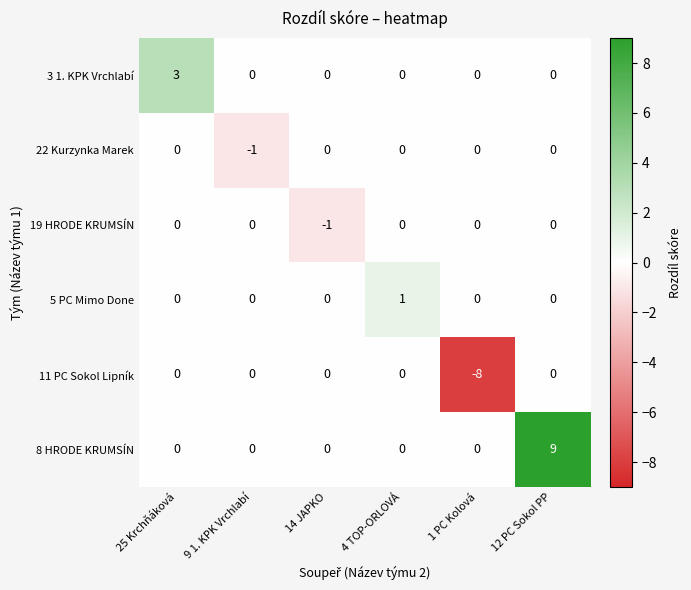

Which series changed the most between 25 Krchňáková and 1 PC Kolová?

11 PC Sokol Lipník